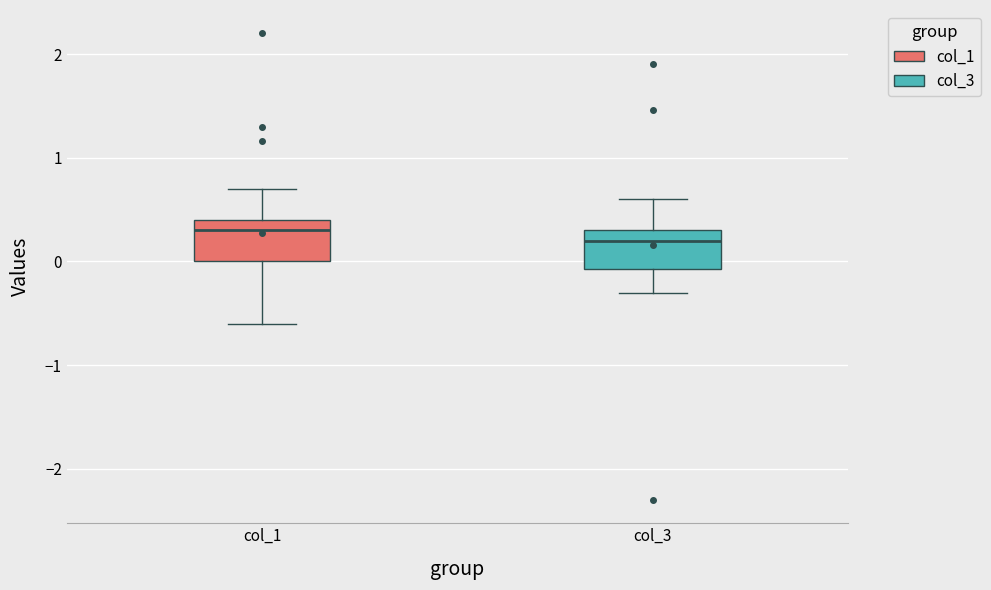

Reading left to right, transcribe this box plot: for each box, give where its median line is, the range the box spans, and where its two whiskers end, as read against the y-axis. The values are not printed on the chart, so give them approximately, as read against the axis.

col_1: median 0.3, box 0.0 to 0.4, whiskers -0.6 to 0.7
col_3: median 0.2, box -0.1 to 0.3, whiskers -0.3 to 0.6